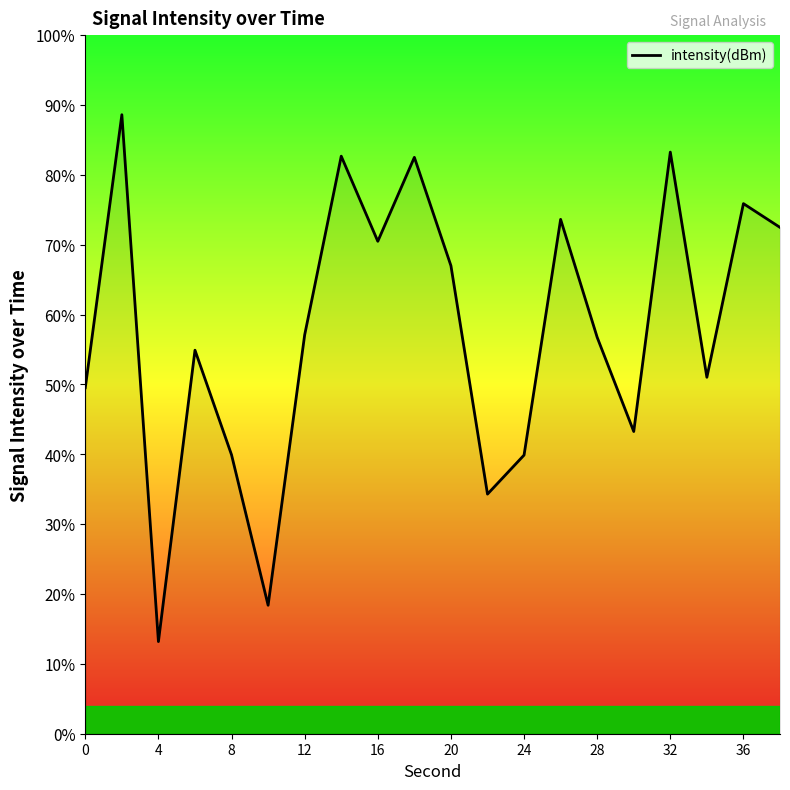

How many lines are shown in the chart?

1